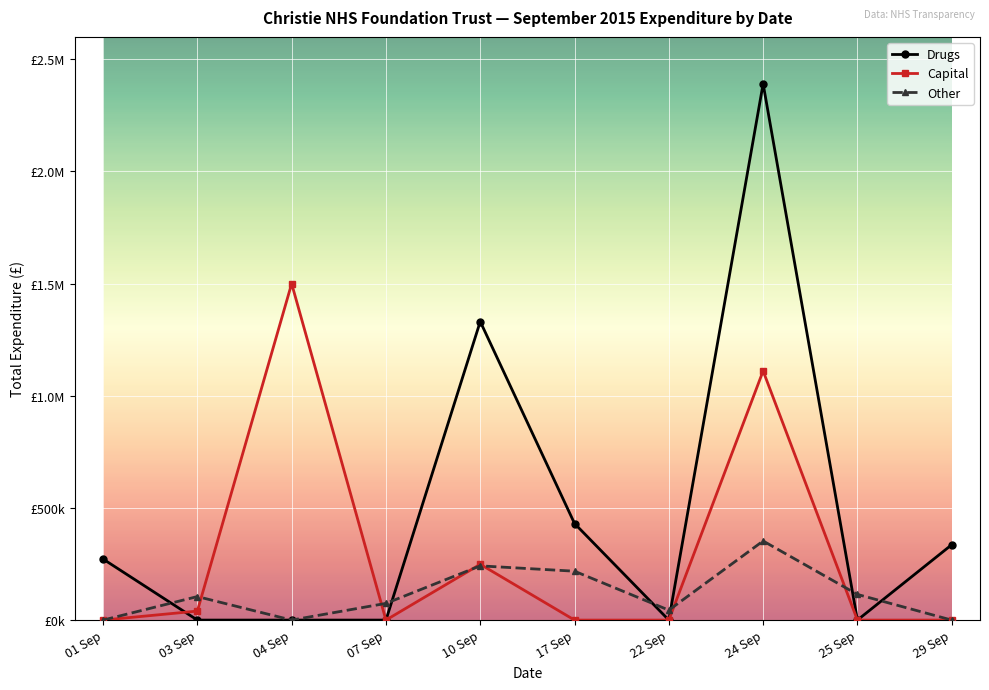

At which category does Other reach its first local peak?

03 Sep